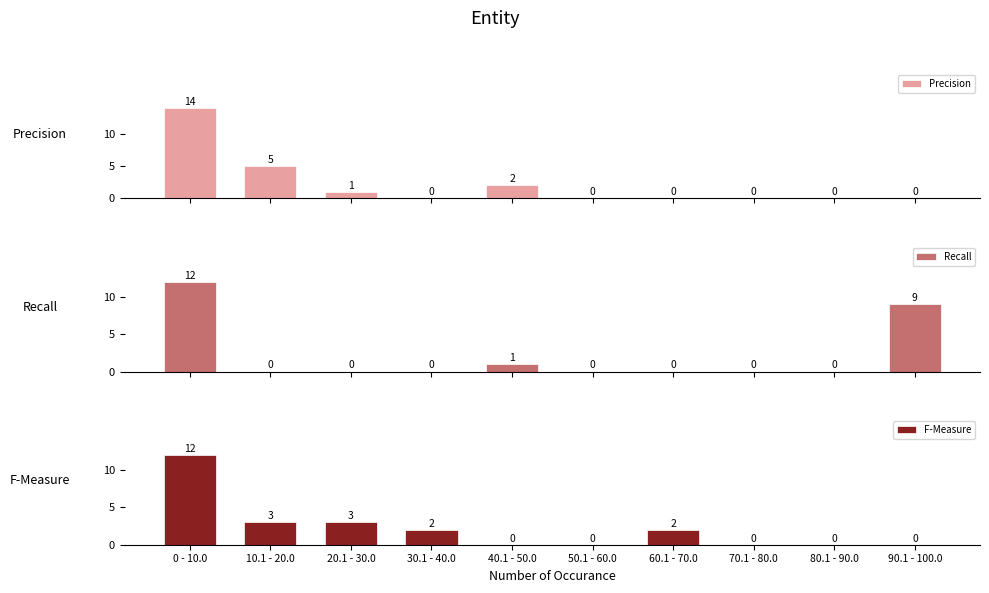

How many series are shown in this chart?

3